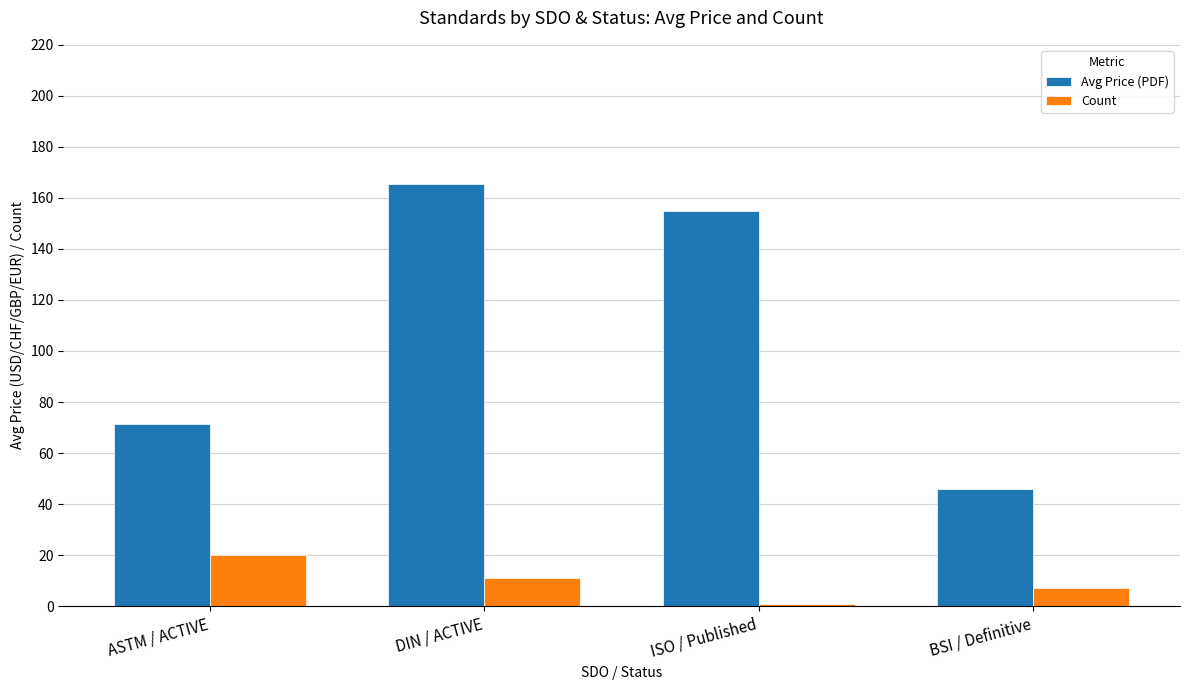

How many distinct data groups are displayed?

2